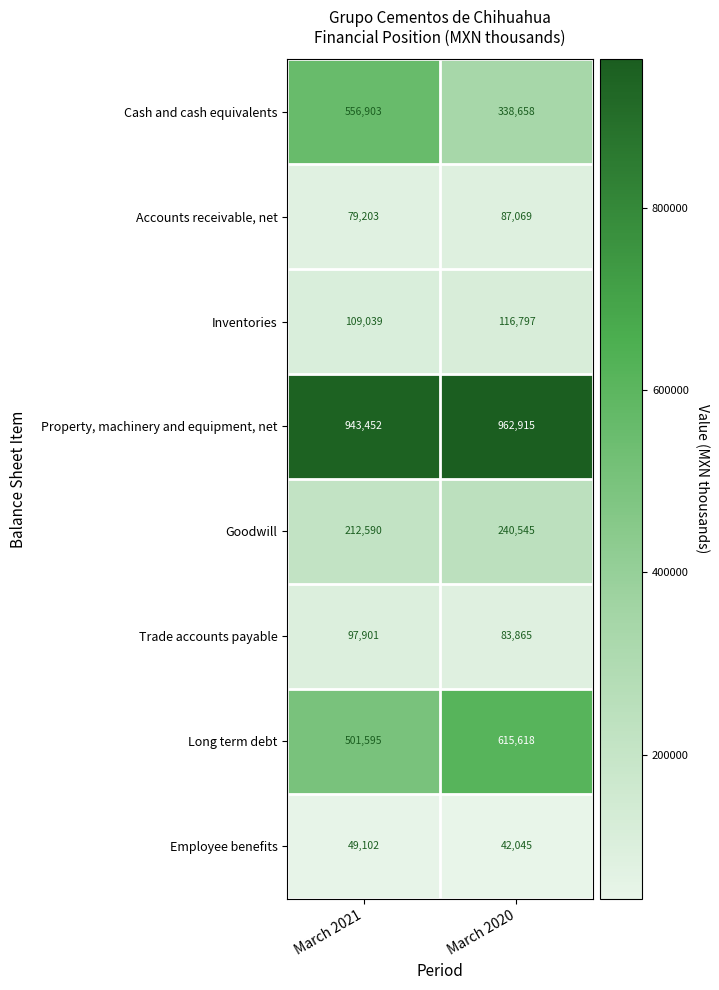

What is the average value of the Property, machinery and equipment, net series?

953184